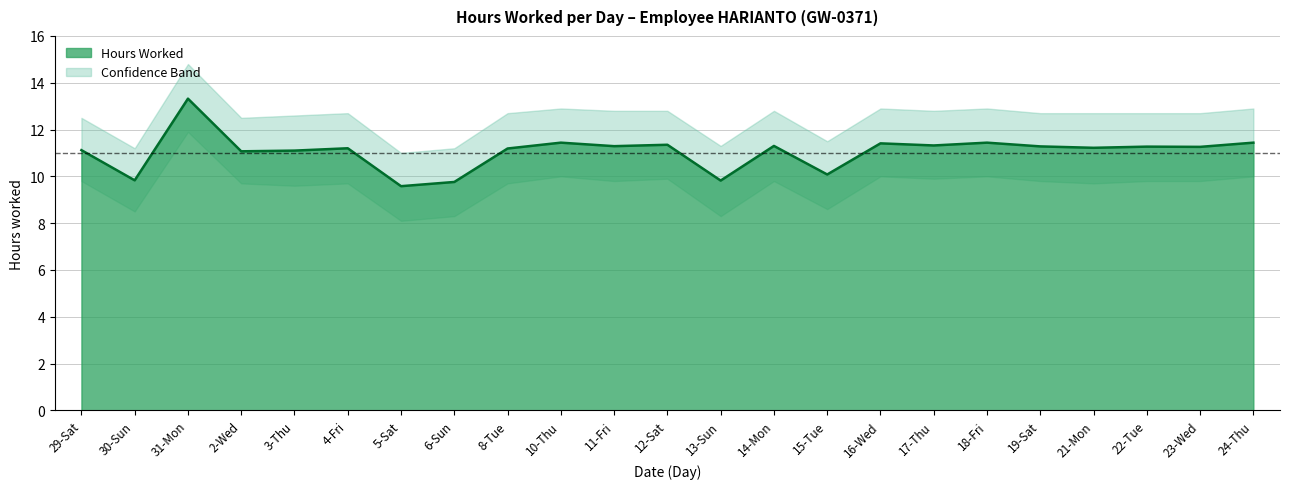

What is the label of the 18th point from the left?

18-Fri